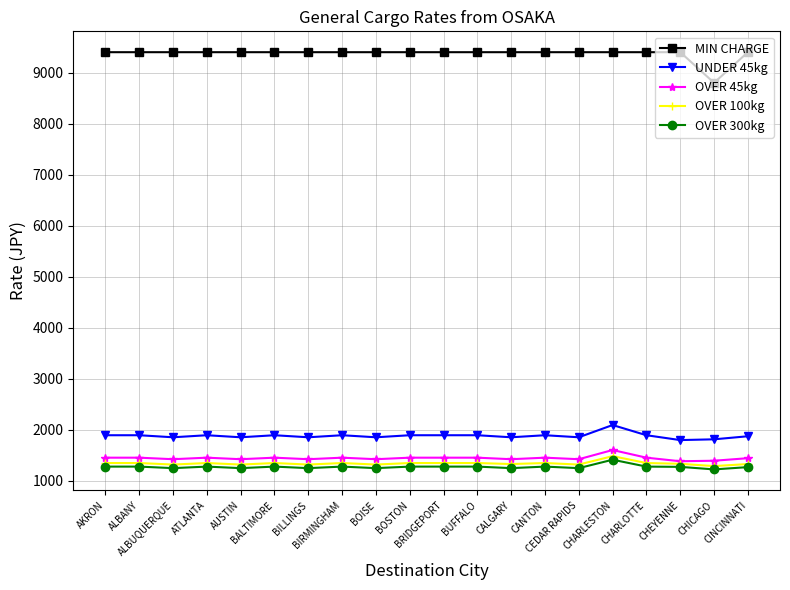

True or false: UNDER 45kg has more than 2 interior local peaks.

True